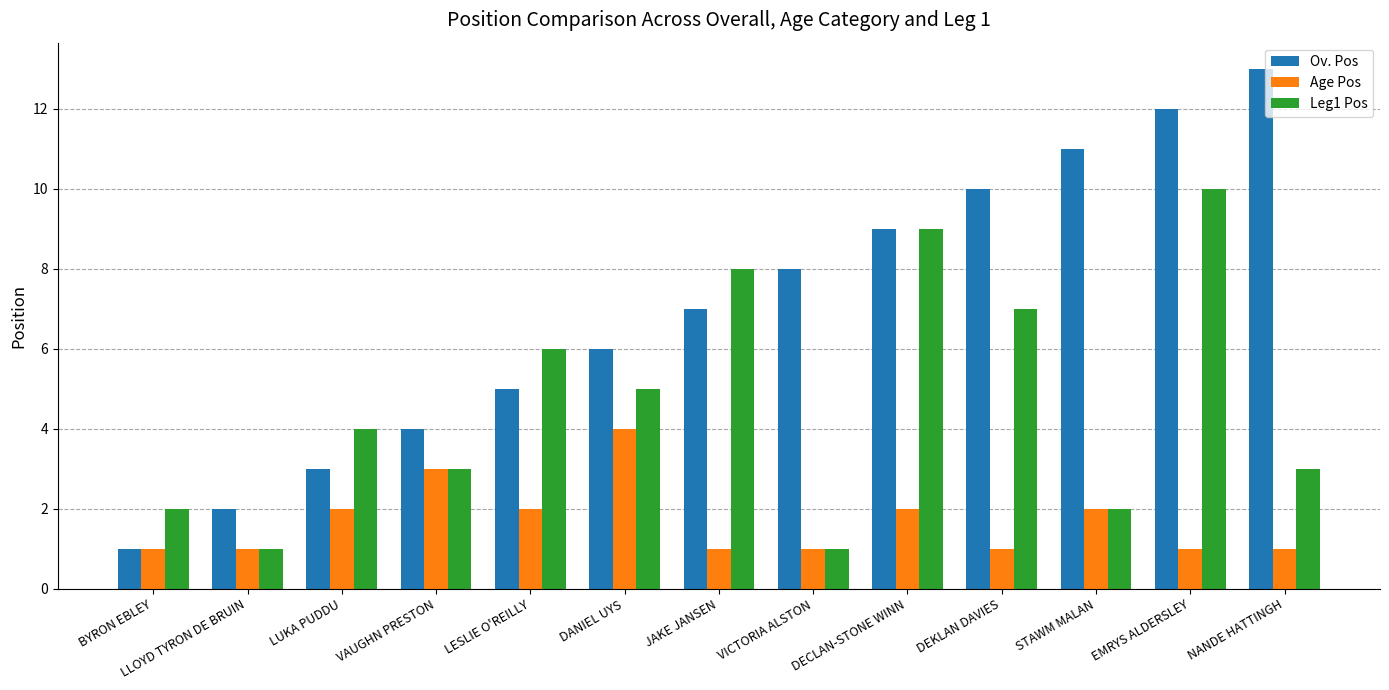

Reading right to left, list all the values displayed in this chart.

Ov. Pos: NANDE HATTINGH=13	EMRYS ALDERSLEY=12	STAWM MALAN=11	DEKLAN DAVIES=10	DECLAN-STONE WINN=9	VICTORIA ALSTON=8	JAKE JANSEN=7	DANIEL UYS=6	LESLIE O'REILLY=5	VAUGHN PRESTON=4	LUKA PUDDU=3	LLOYD TYRON DE BRUIN=2	BYRON EBLEY=1
Age Pos: NANDE HATTINGH=1	EMRYS ALDERSLEY=1	STAWM MALAN=2	DEKLAN DAVIES=1	DECLAN-STONE WINN=2	VICTORIA ALSTON=1	JAKE JANSEN=1	DANIEL UYS=4	LESLIE O'REILLY=2	VAUGHN PRESTON=3	LUKA PUDDU=2	LLOYD TYRON DE BRUIN=1	BYRON EBLEY=1
Leg1 Pos: NANDE HATTINGH=3	EMRYS ALDERSLEY=10	STAWM MALAN=2	DEKLAN DAVIES=7	DECLAN-STONE WINN=9	VICTORIA ALSTON=1	JAKE JANSEN=8	DANIEL UYS=5	LESLIE O'REILLY=6	VAUGHN PRESTON=3	LUKA PUDDU=4	LLOYD TYRON DE BRUIN=1	BYRON EBLEY=2